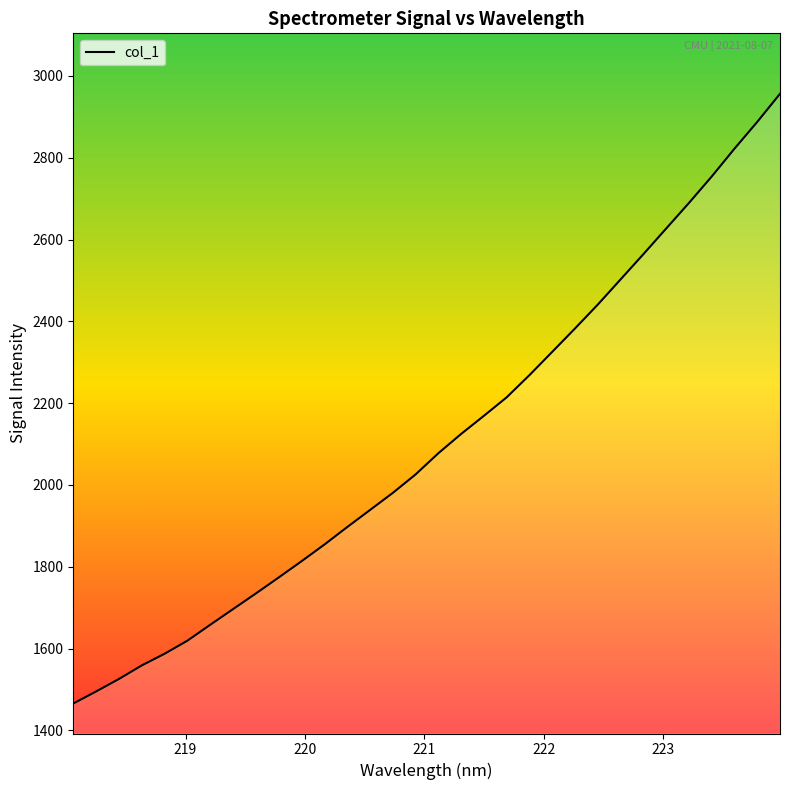

Which category has the lowest value across all series?

218.0596